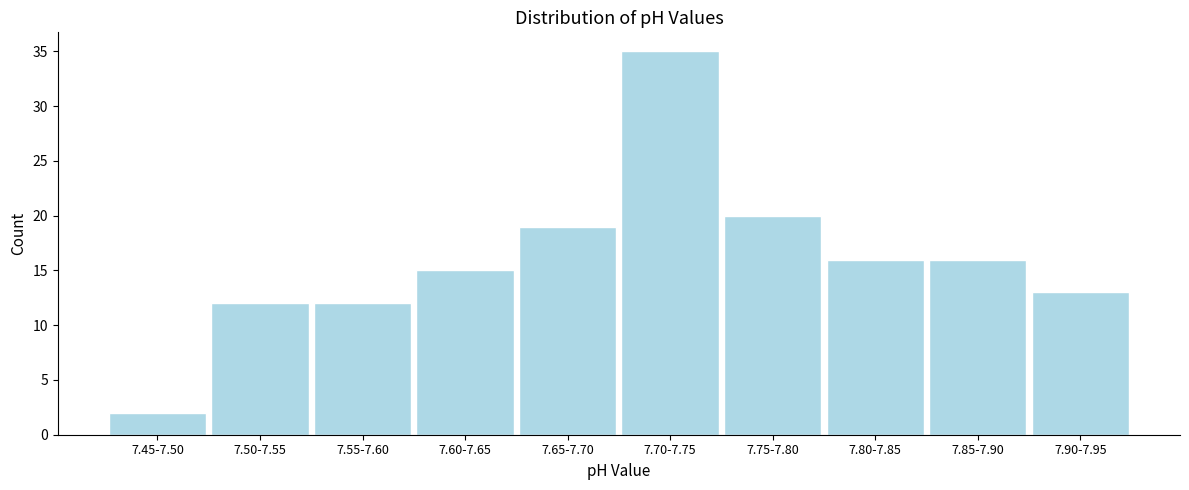

Reading left to right, extract all data points from this chart.

2	12	12	15	19	35	20	16	16	13